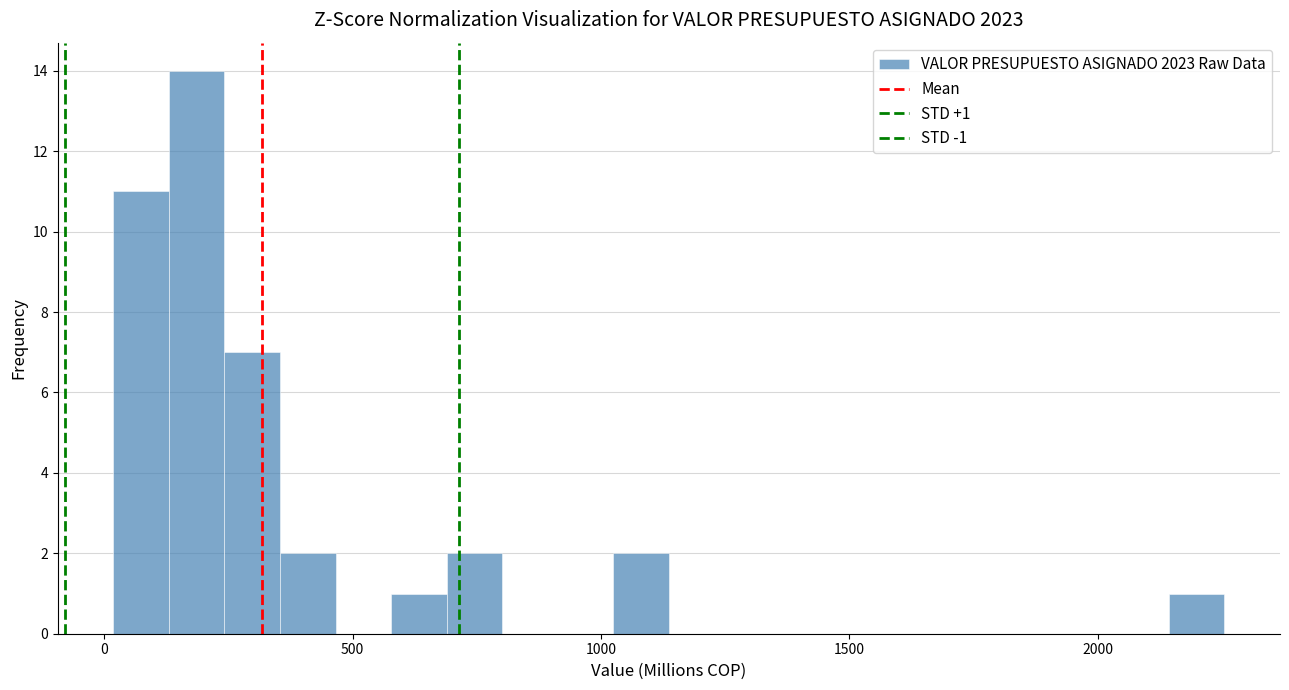

Around what value on the x-axis is the tallest bar? Give the approximate position of its centre, as read against the axis.

200